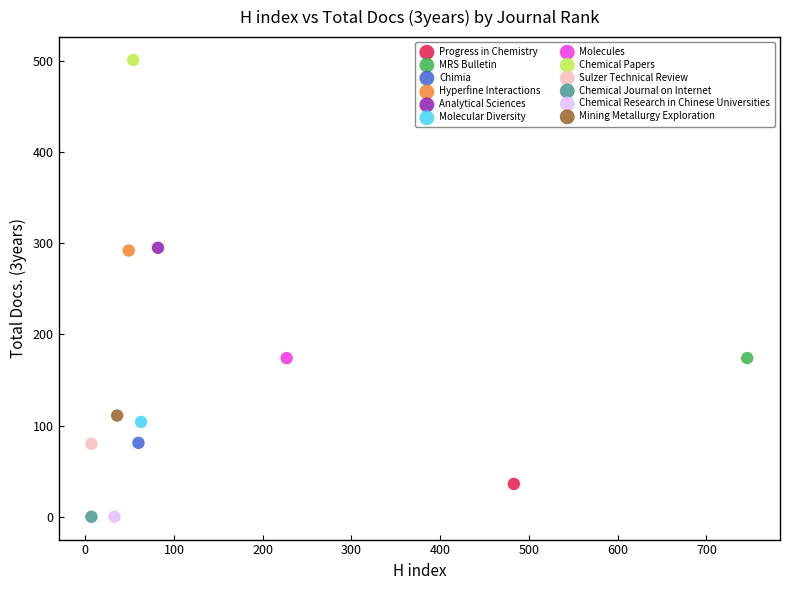

Which series contains the highest Y value?

Chemical Papers